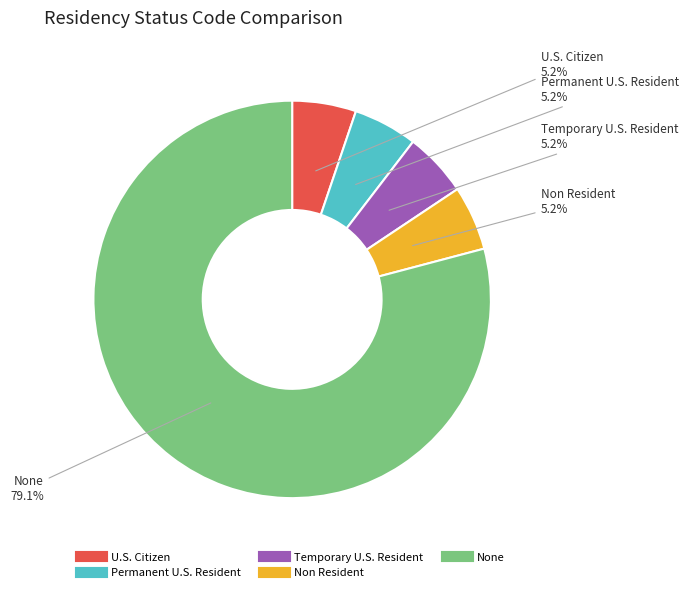

What is the majority slice?

None